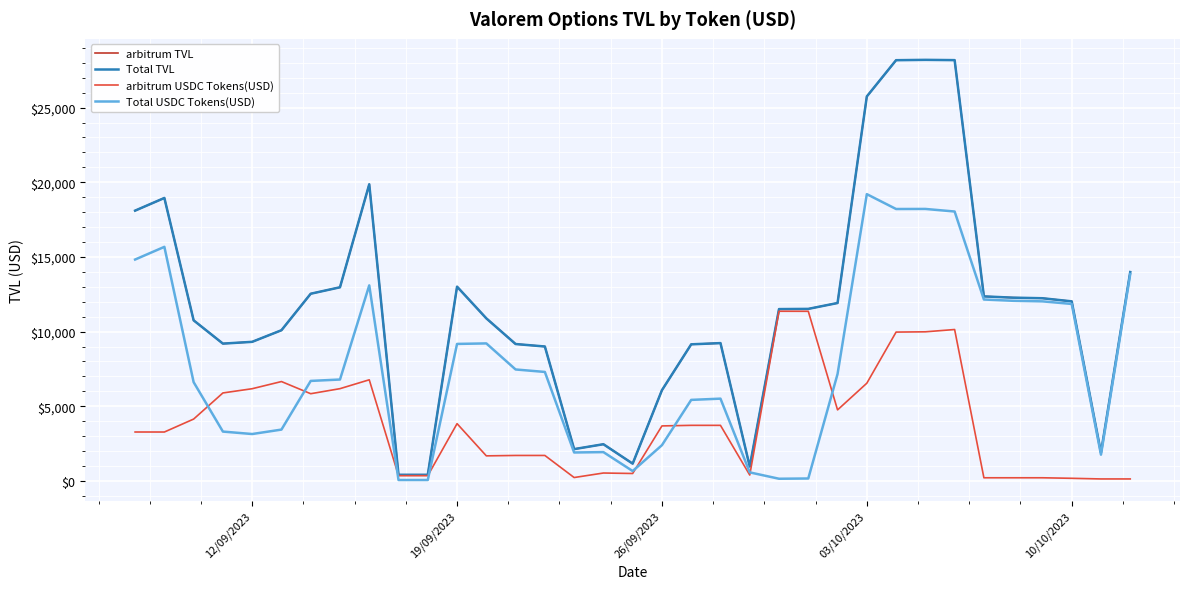

Does the chart have visible grid lines?

Yes